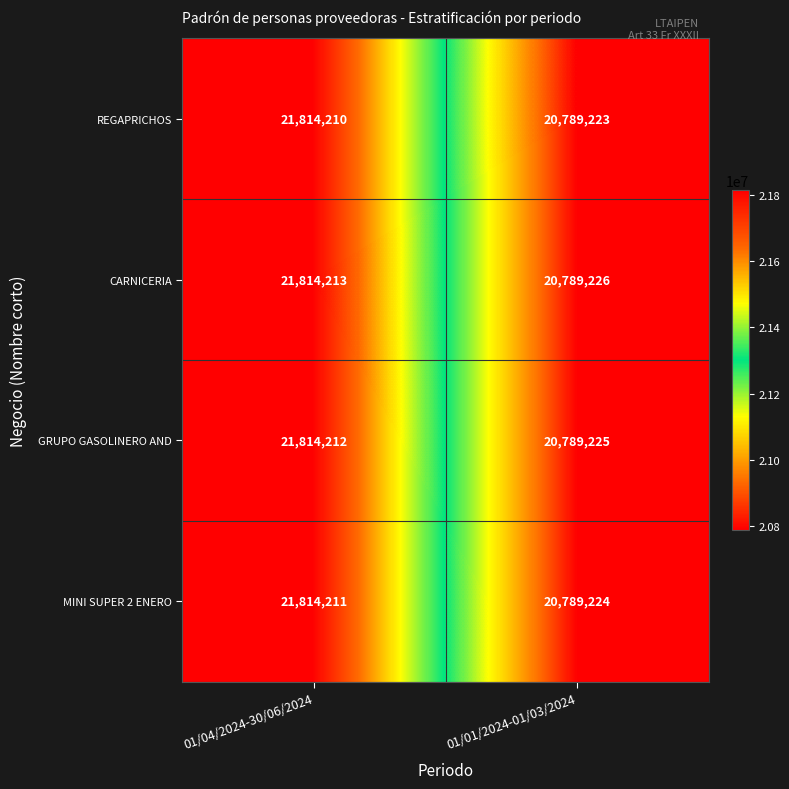

At which label is CARNICERIA closest to 21301719?

01/01/2024-01/03/2024